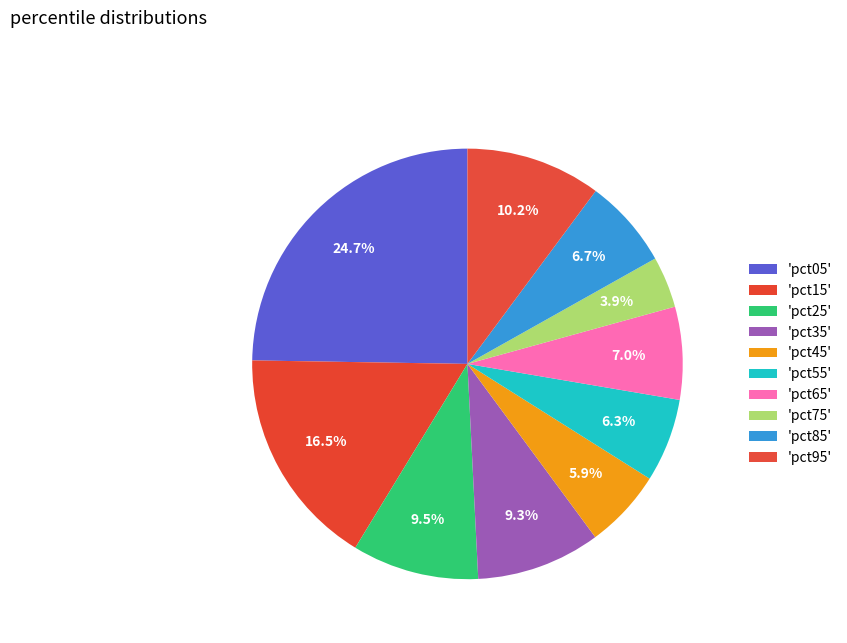

Count the number of slices in the pie.

10